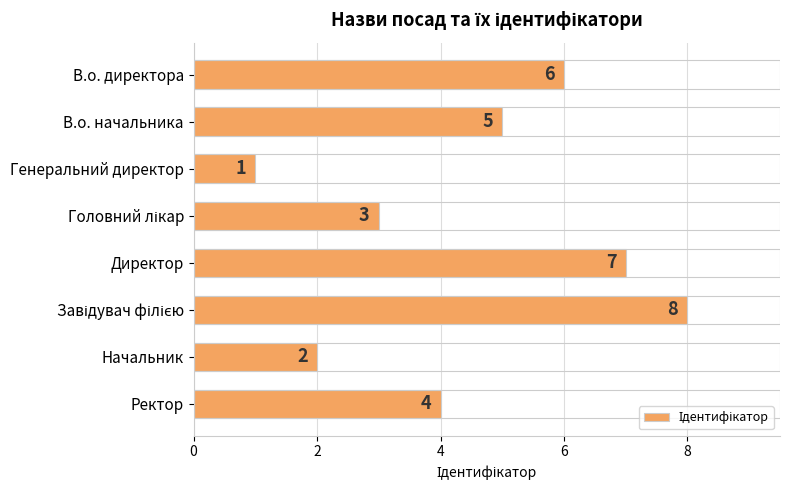

What is the difference between the second highest and second lowest values?

5